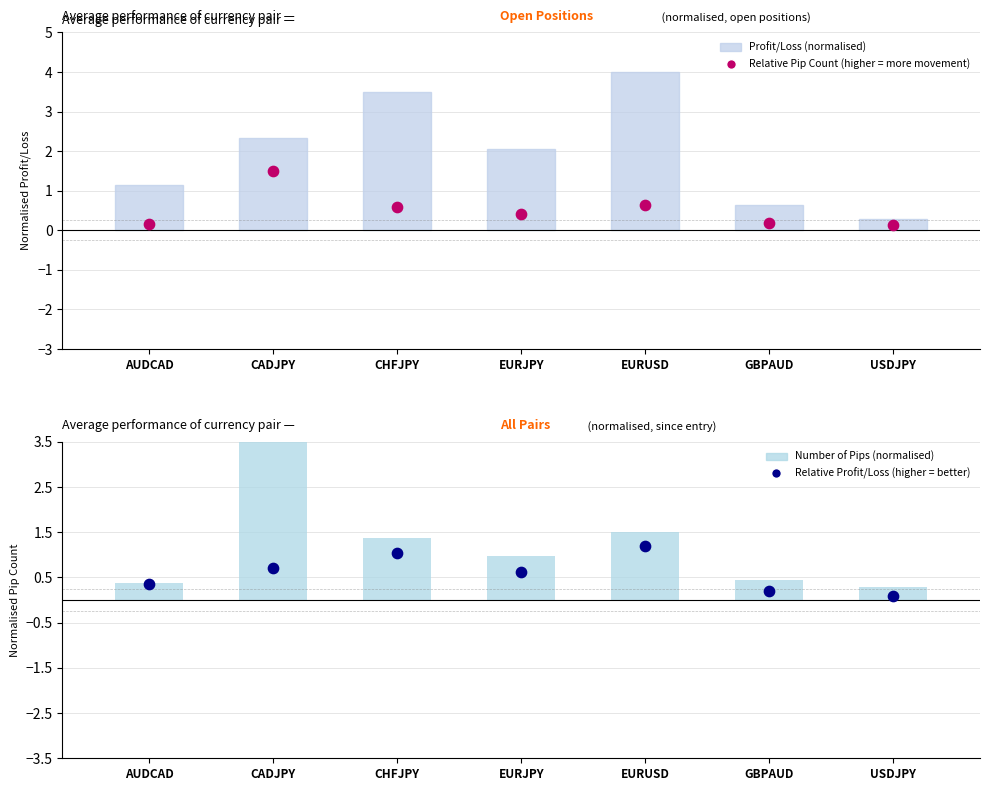

At which category is the sum across all series the highest?

CADJPY